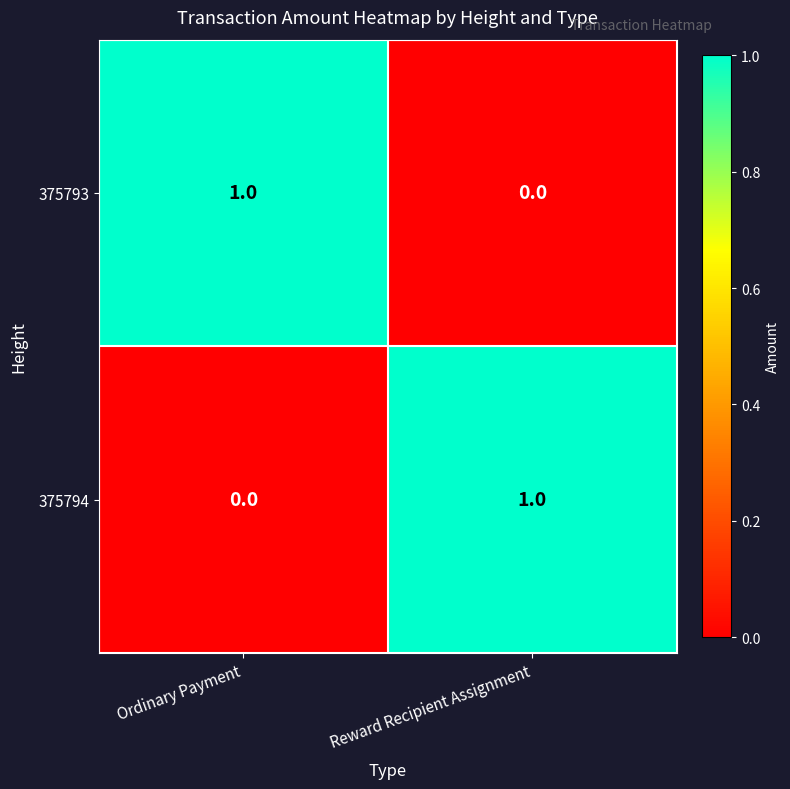

Reading left to right, transcribe all the data shown in this chart.

375793: 1	0
375794: 0	1